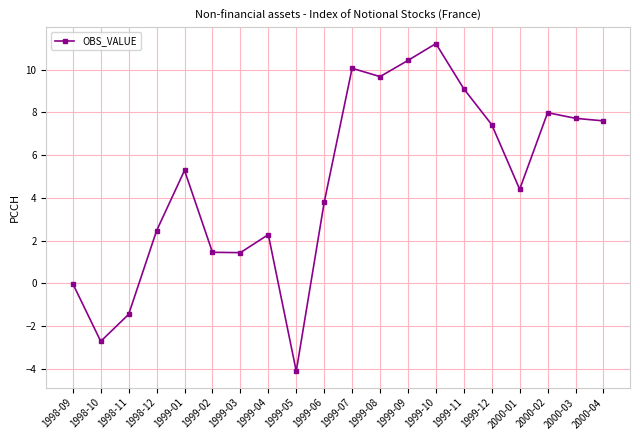

Read the value at 1999-02.

1.5